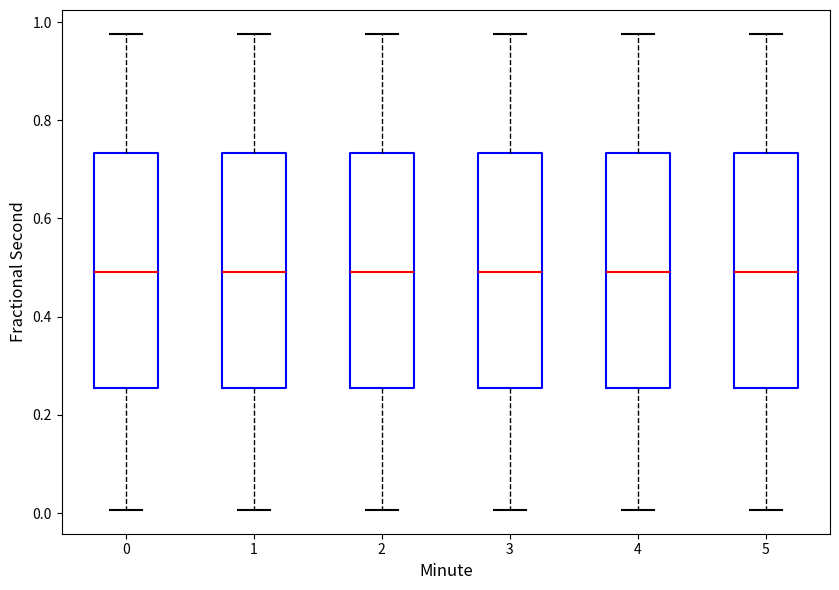

Where does the median line of the box at x = 0 sit on the y-axis? The values are not printed on the chart, so give them approximately, as read against the axis.

0.50